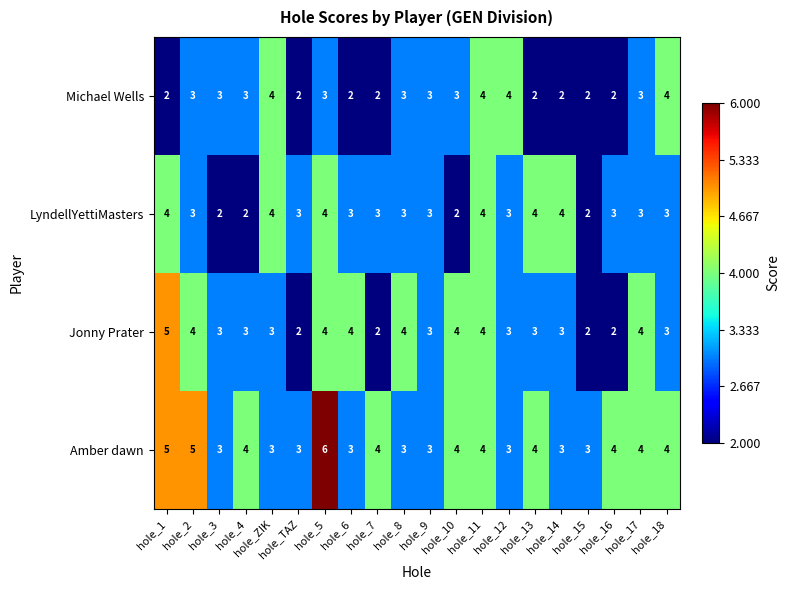

The Michael Wells series shows 1 at hole_4. True or false?

False